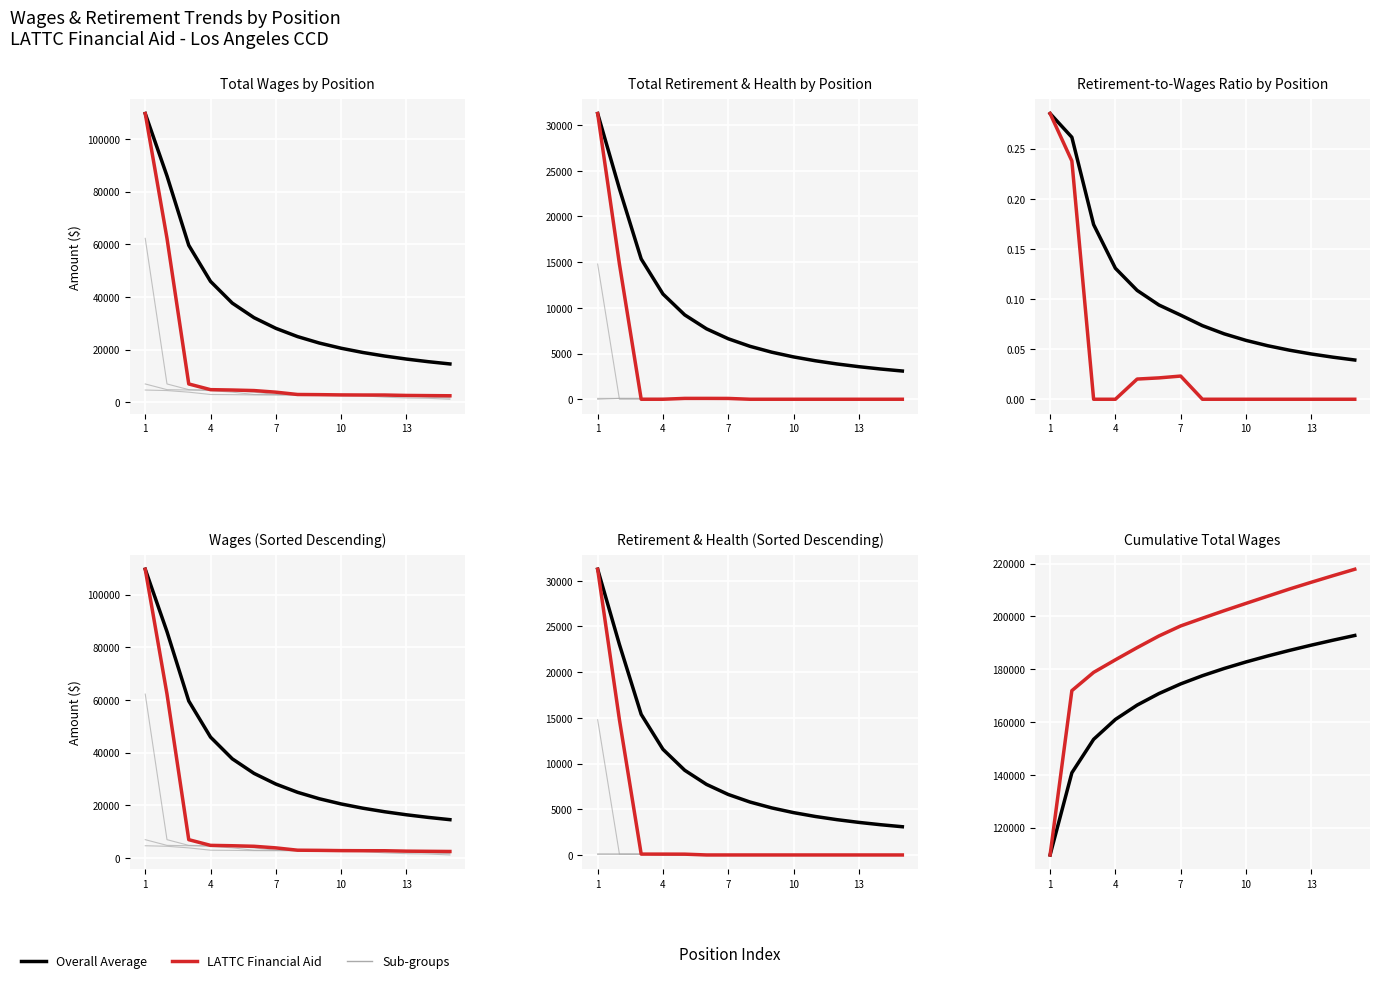

What is the sum of the LATTC Financial Aid values at 10 and 11?

418070.0